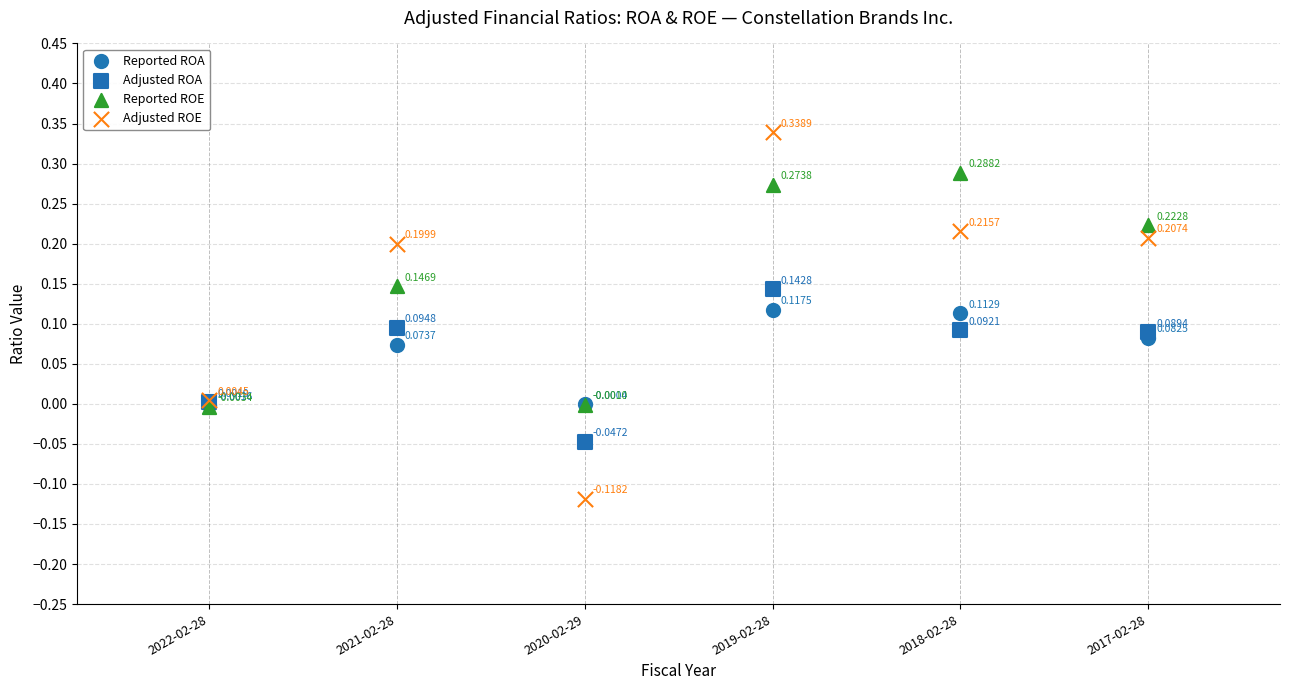

What are all the series names shown in the legend?

Reported ROA, Adjusted ROA, Reported ROE, Adjusted ROE